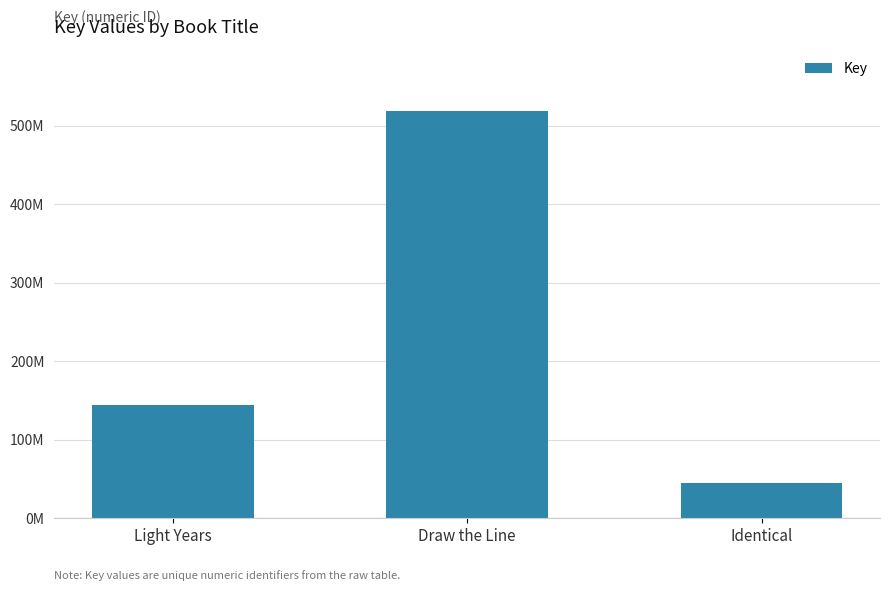

Between Draw the Line and Light Years, which is larger?

Draw the Line